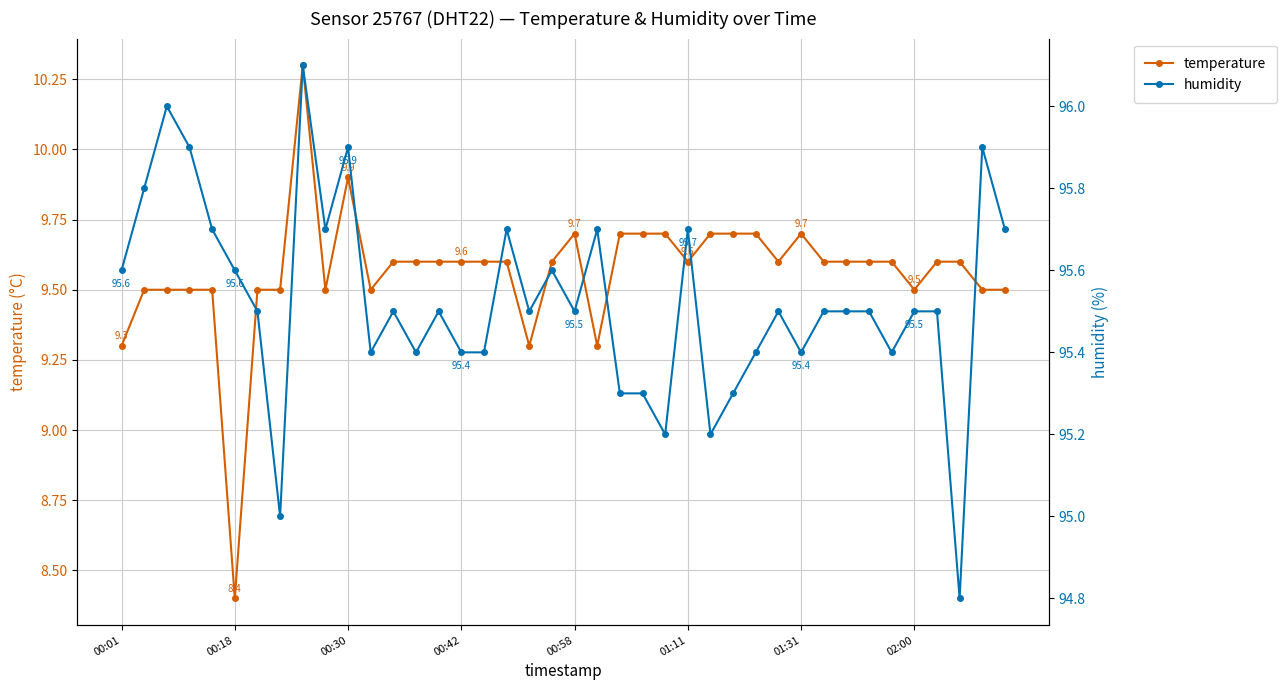

How many data points in humidity are less than 95?

1